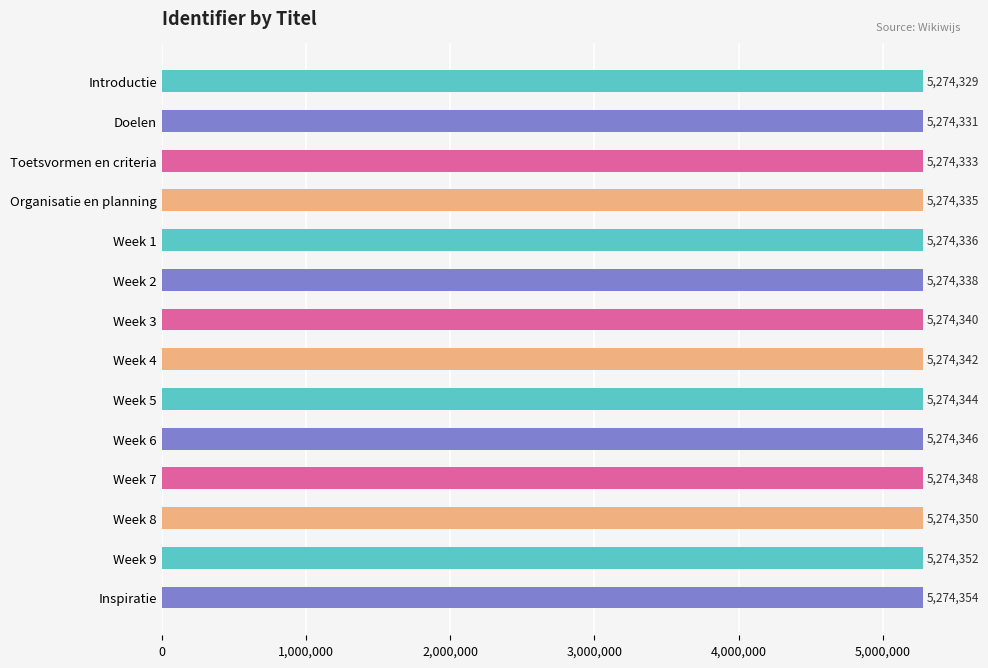

Rank the categories by value from highest to lowest.

Inspiratie, Week 9, Week 8, Week 7, Week 6, Week 5, Week 4, Week 3, Week 2, Week 1, Organisatie en planning, Toetsvormen en criteria, Doelen, Introductie